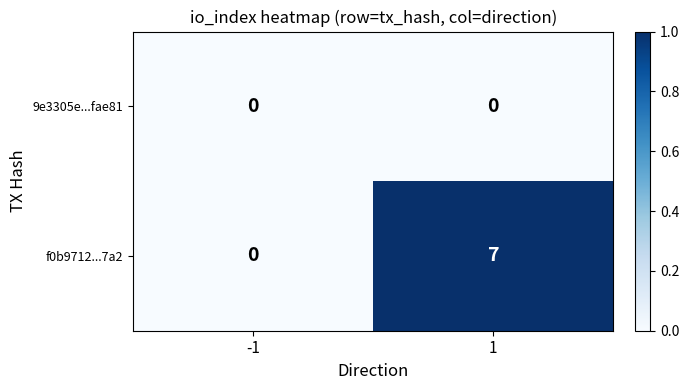

Rank the series at 1 from lowest to highest value.

9e3305e...fae81, f0b9712...7a2